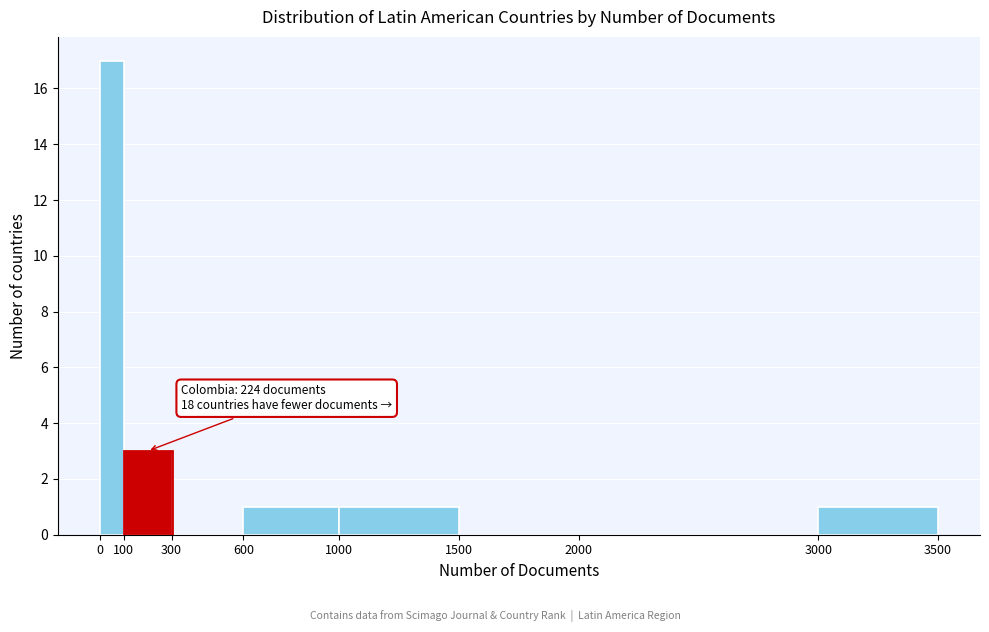

Over which range of the x-axis is the bar tallest?

0 to 100